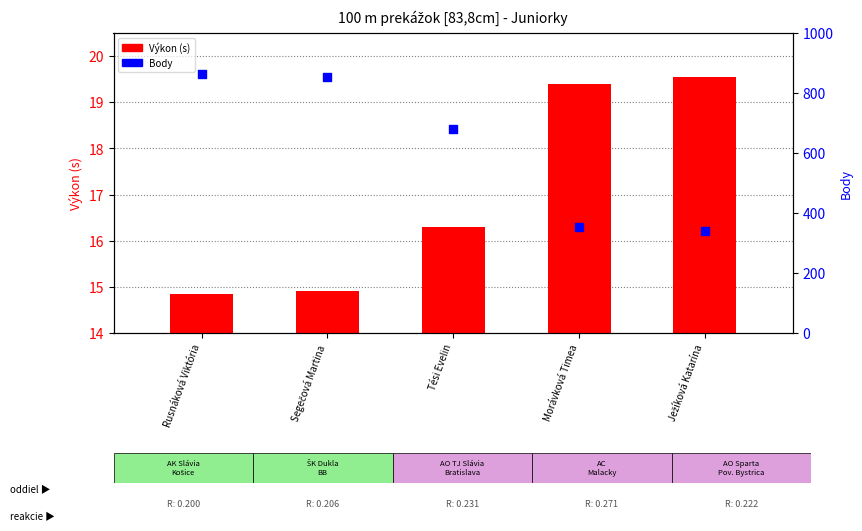

At how many categories does at least one series exceed 837?

2